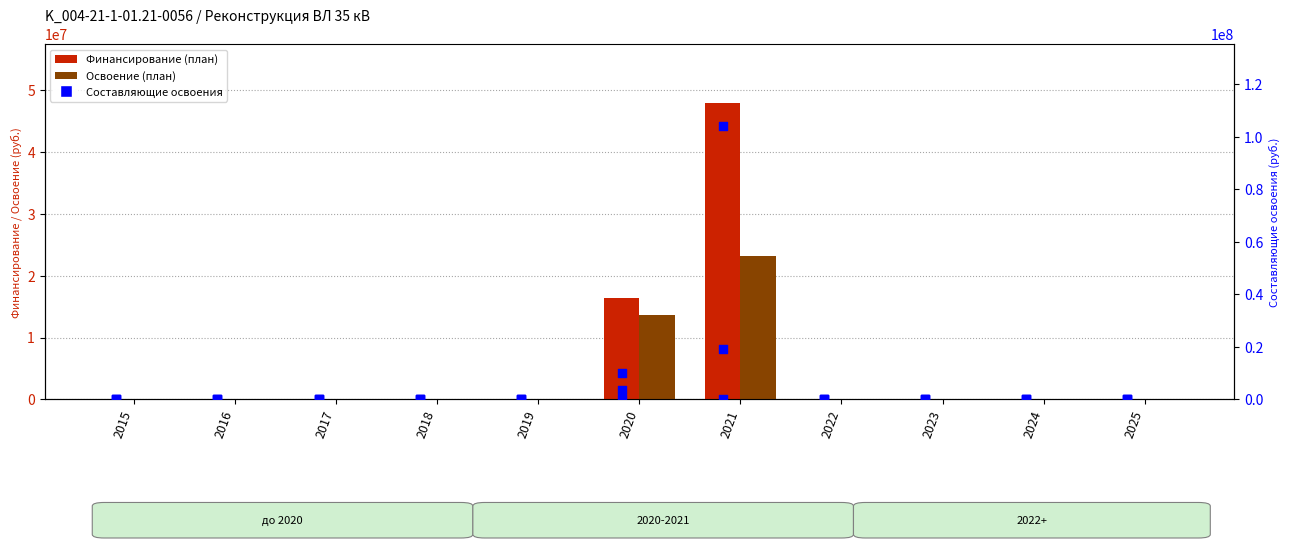

Which series reaches the maximum Y coordinate?

Строительство